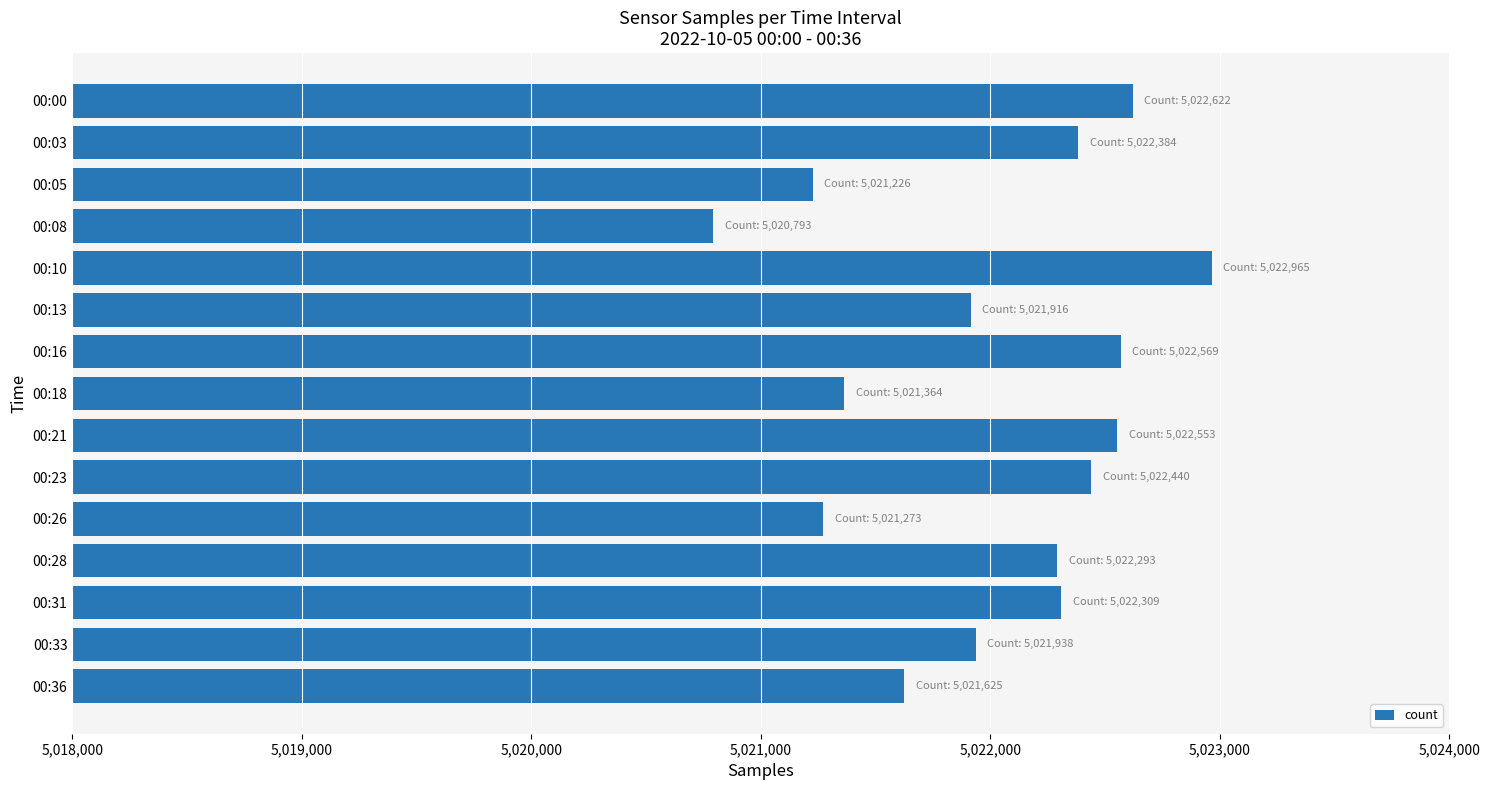

Which label corresponds to the smallest value in the chart?

00:08